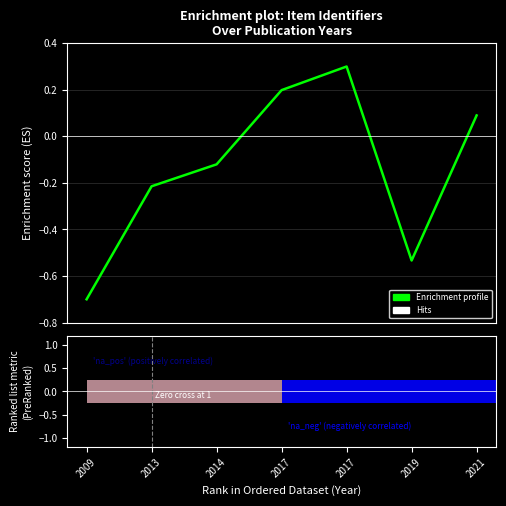

At which label is the value closest to 0?

2021